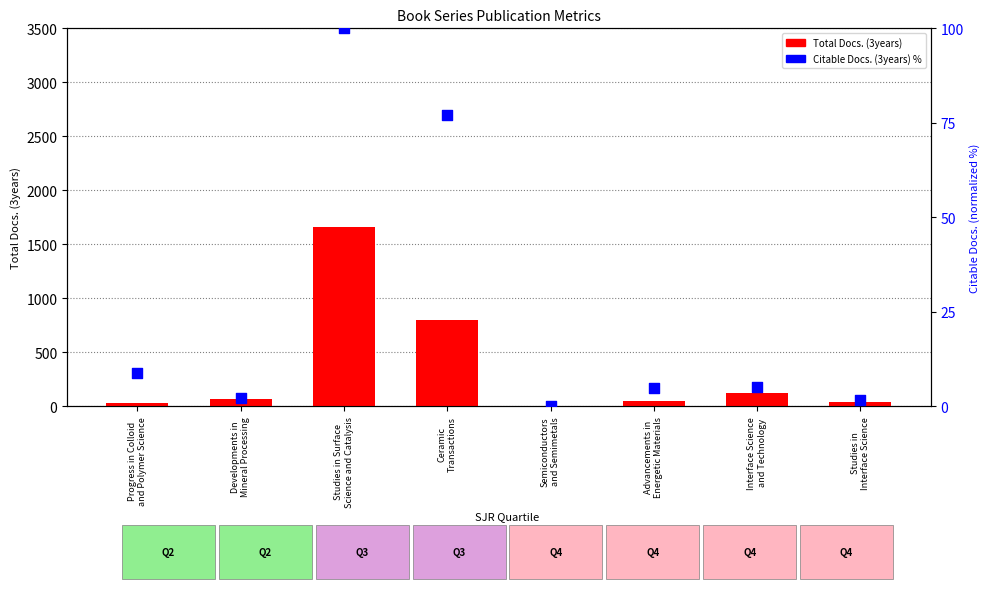

Which series reaches the minimum Y coordinate?

Citable Docs. (3years)